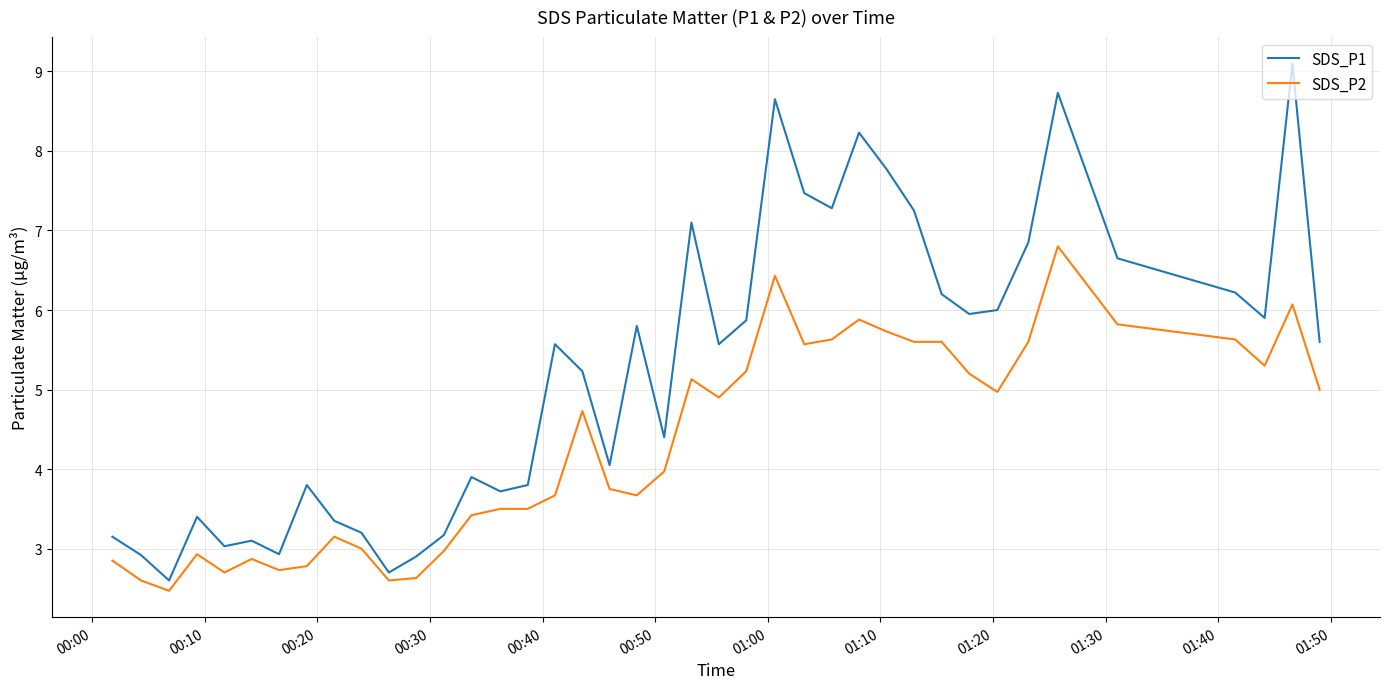

List the series in order of their peak value, lowest first.

SDS_P2, SDS_P1